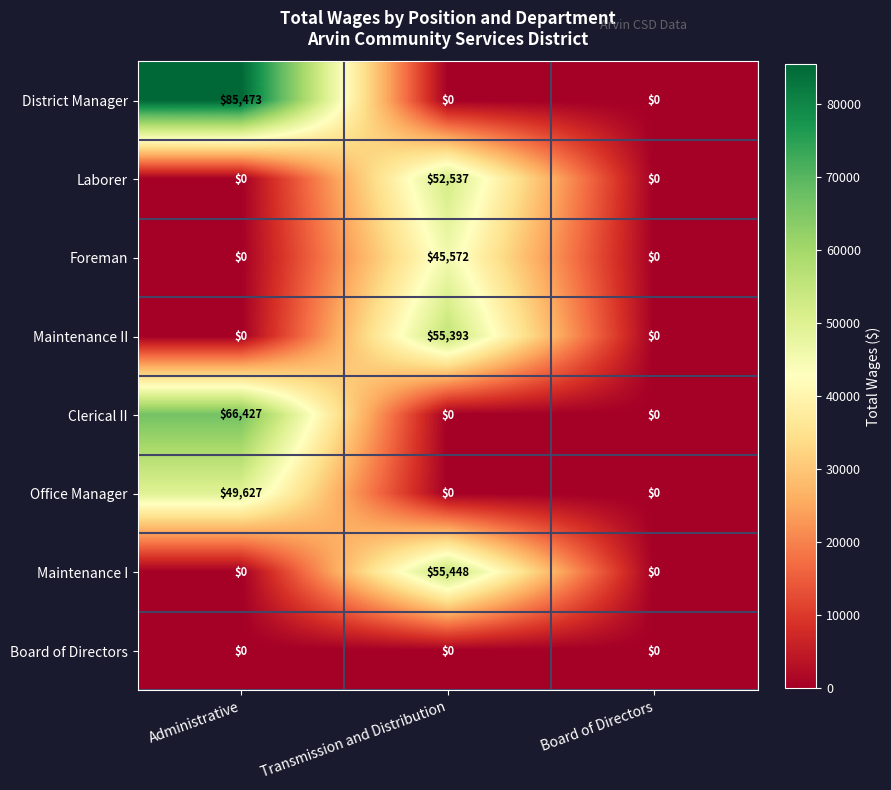

True or false: Maintenance I has a value of -23926 at Board of Directors.

False